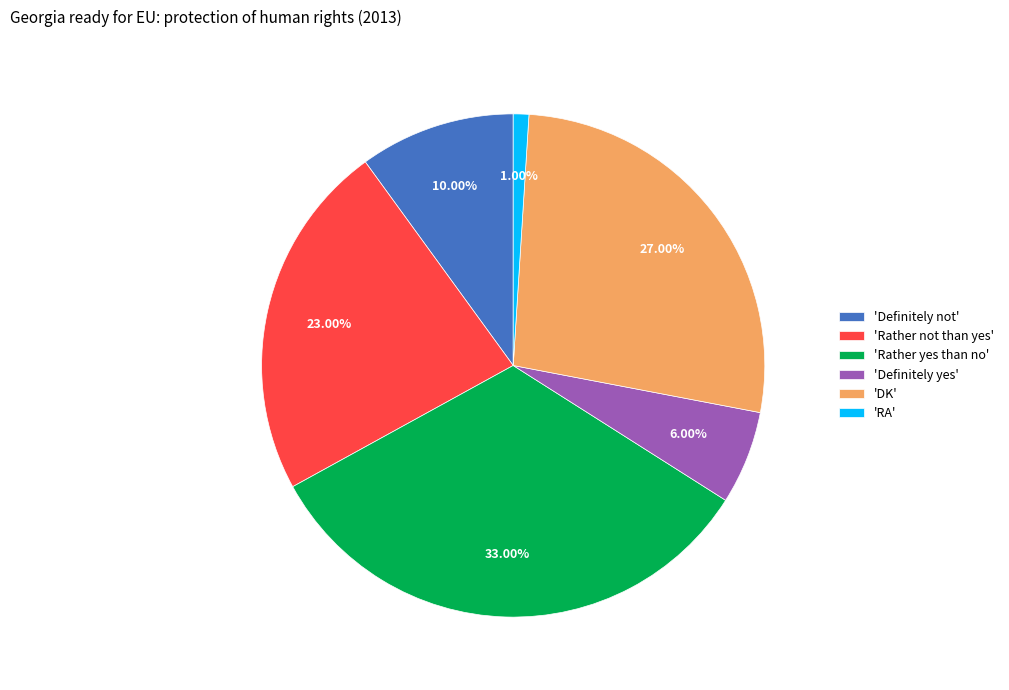

Do 'Rather not than yes' and 'Definitely yes' together represent more than half of the pie?

No